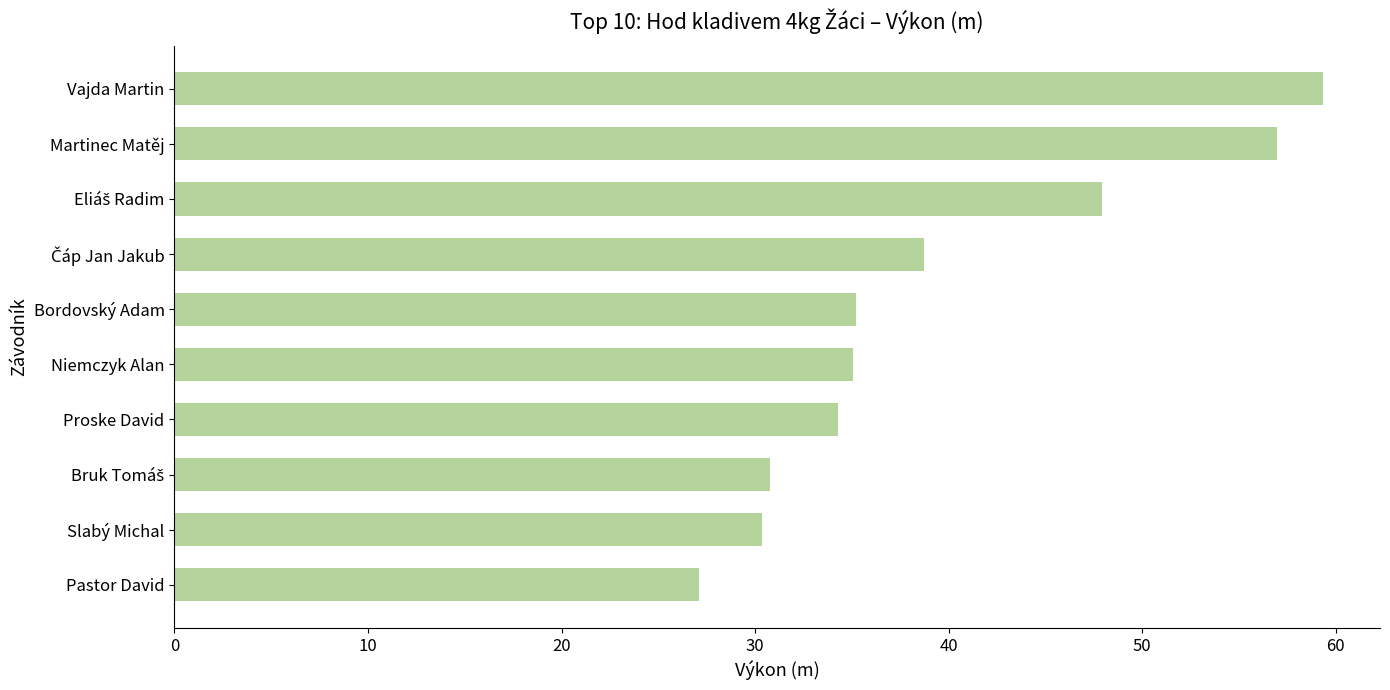

What is the difference between the maximum and minimum values?

32.2